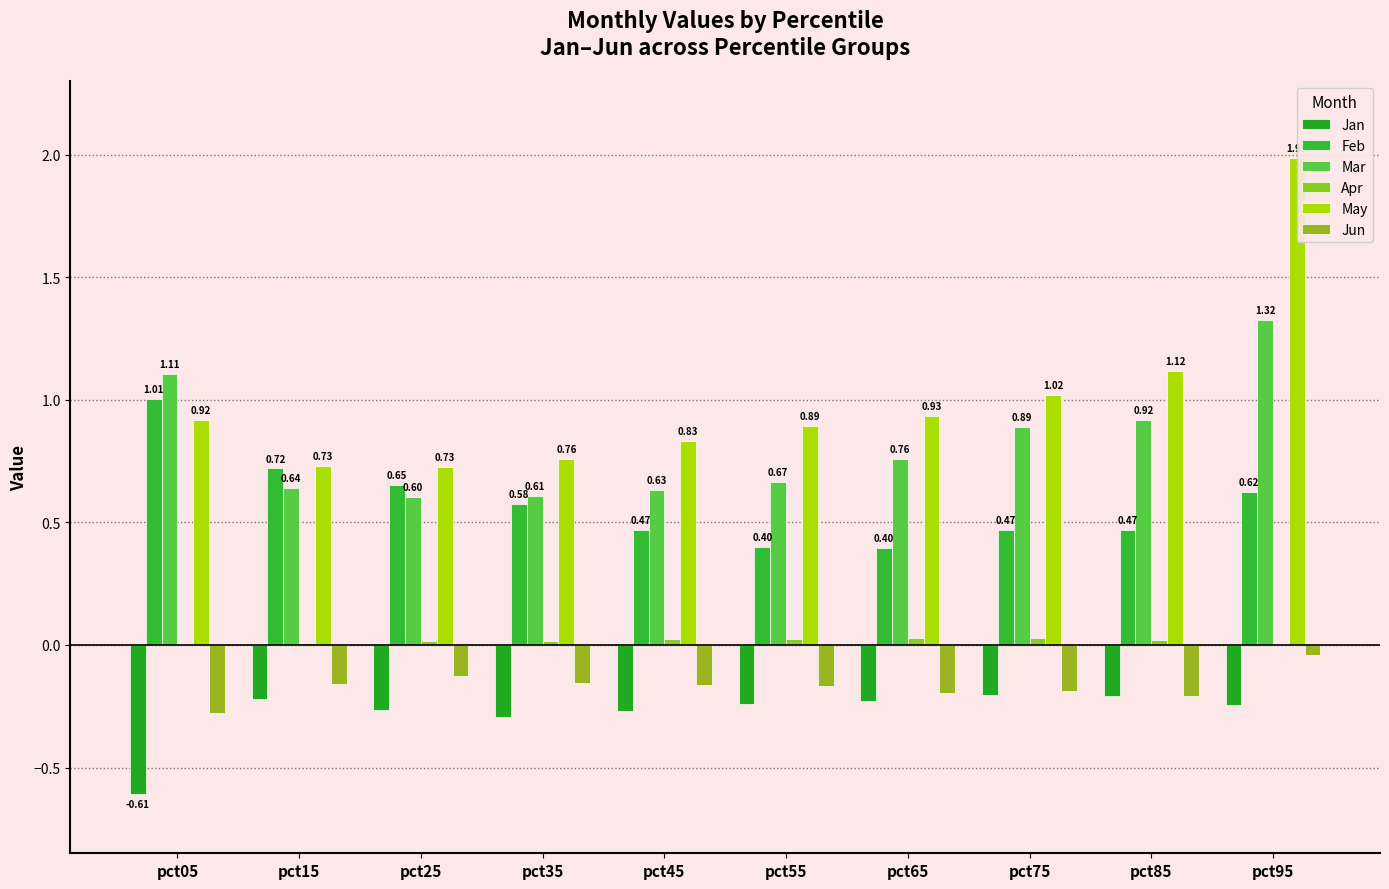

The Apr series shows 0.0 at pct45. True or false?

False